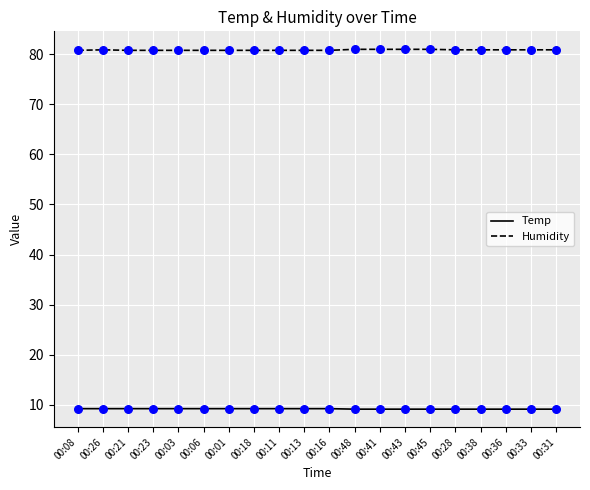

What are all the series names shown in the legend?

Temp, Humidity